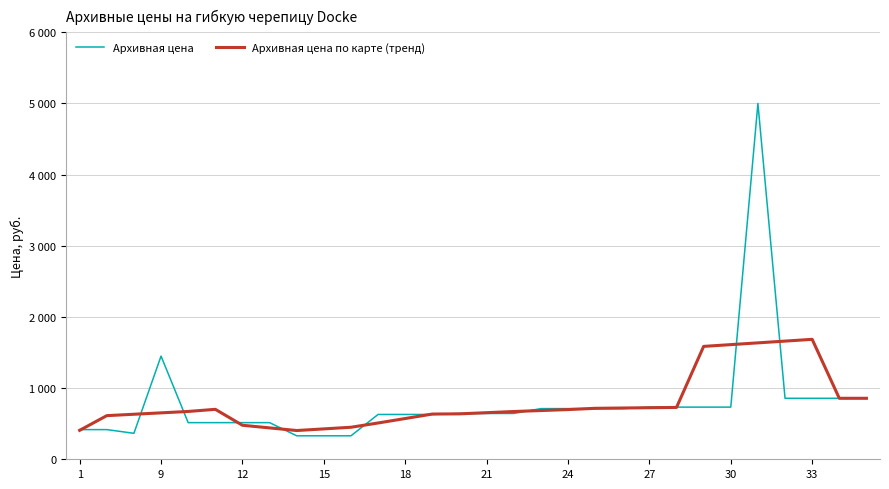

Does the chart display data point markers on the line(s)?

No